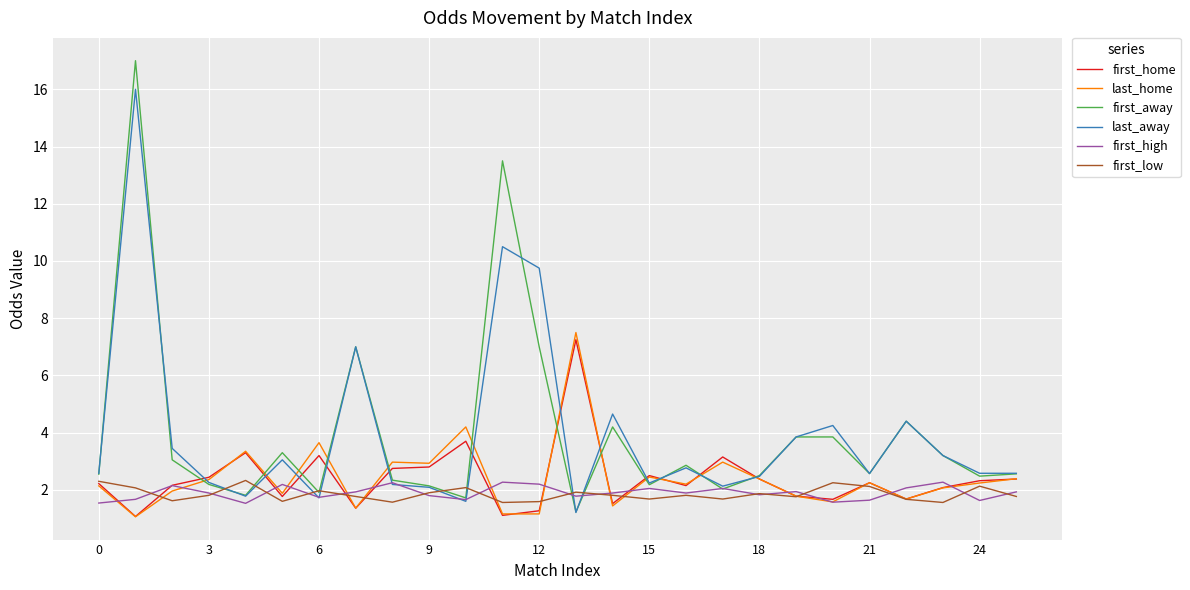

What is the average value of the first_low series?

1.9